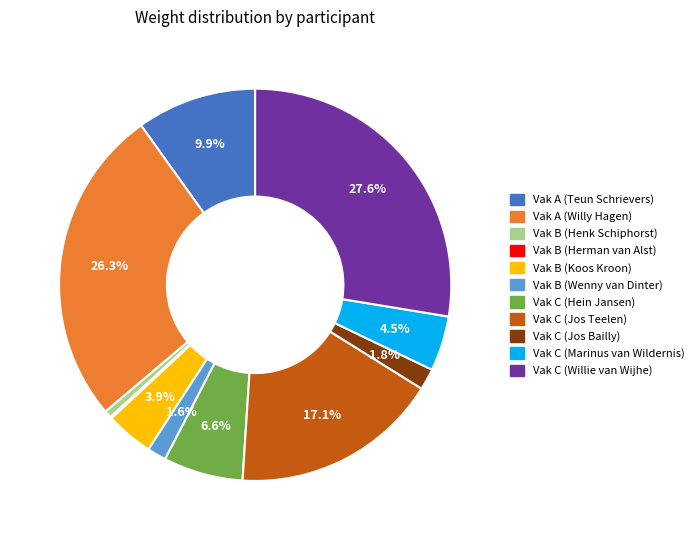

What is the largest slice in the pie chart?

Vak C (Willie van Wijhe)